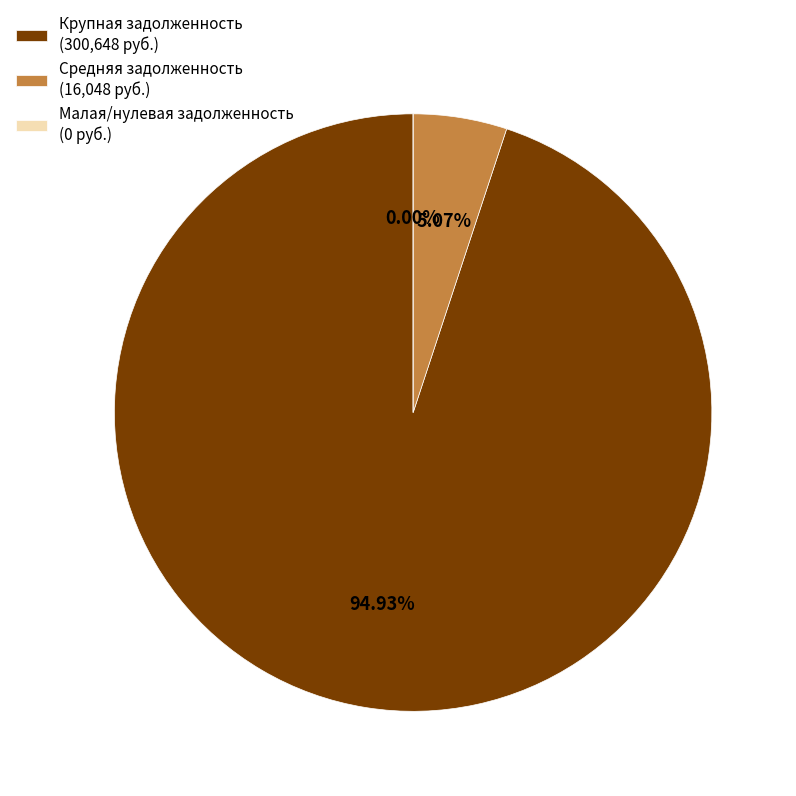

True or false: 18 accounts for 1% of the total.

False